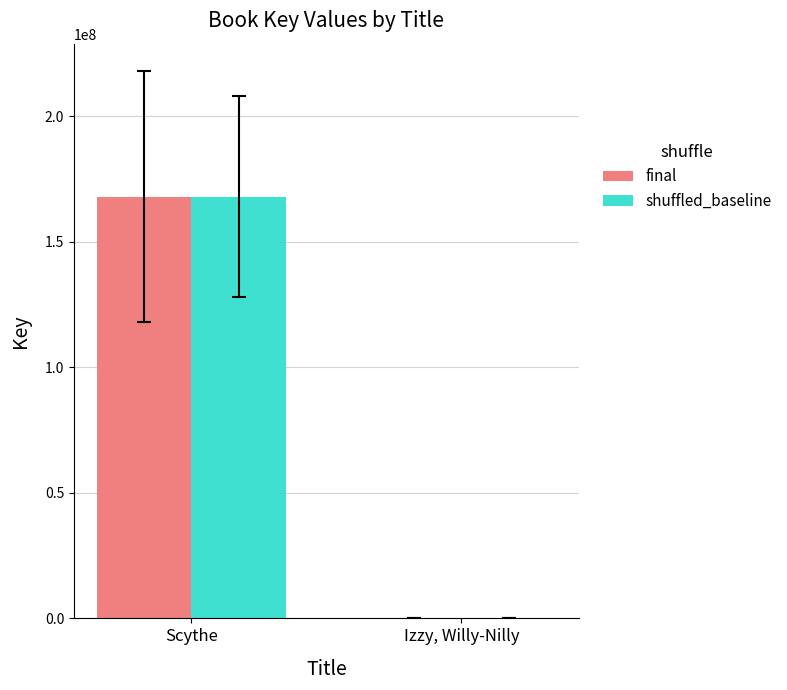

What are all the series names shown in the legend?

final, shuffled_baseline